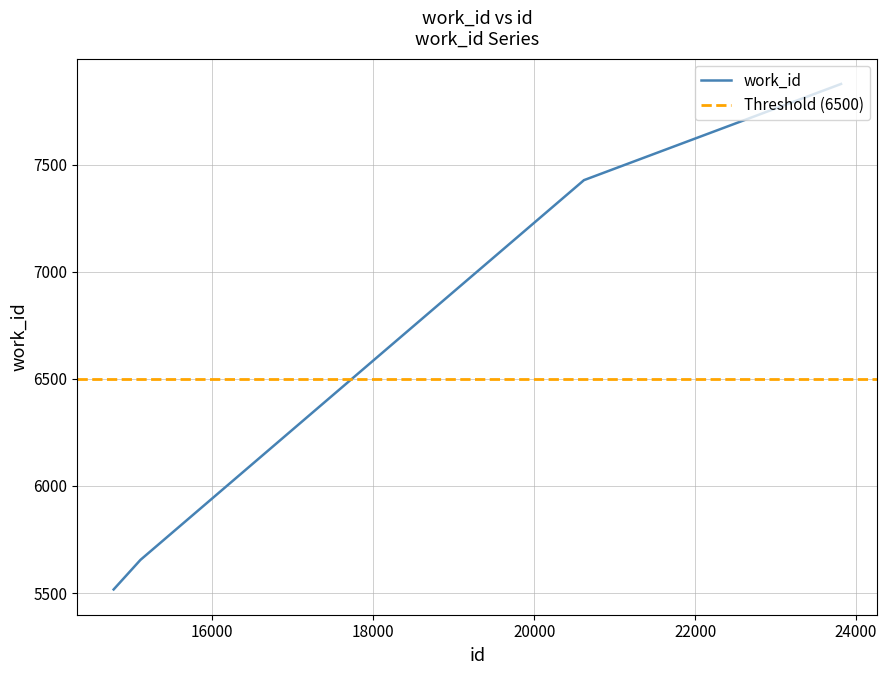

At which label does the data first exceed 7428?

23813